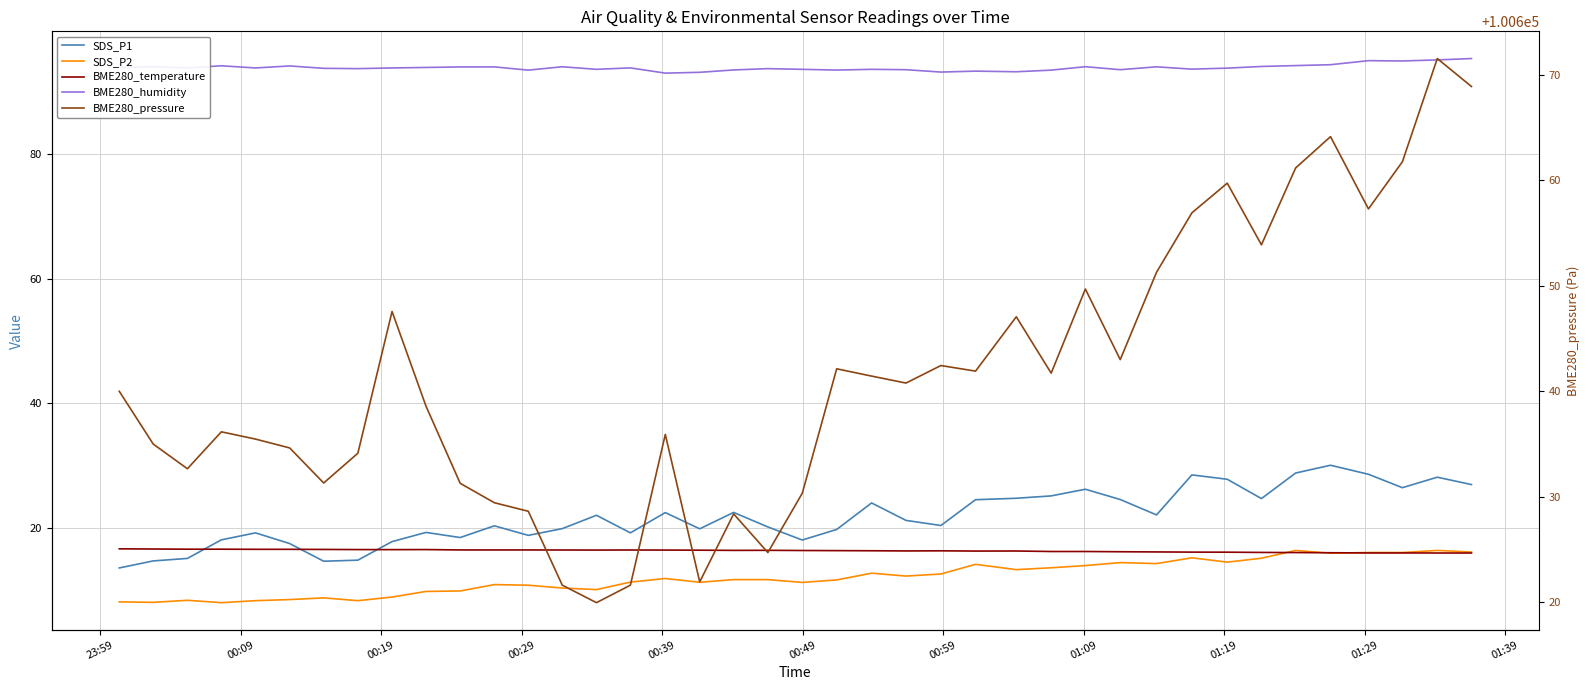

Is the value of BME280_pressure at 01:09 greater than the value of BME280_temperature at 27?

Yes